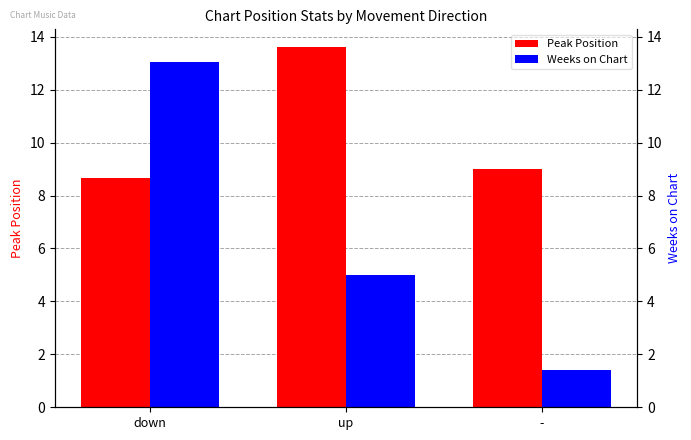

Count the Peak Position values in the range 8 to 13.

2